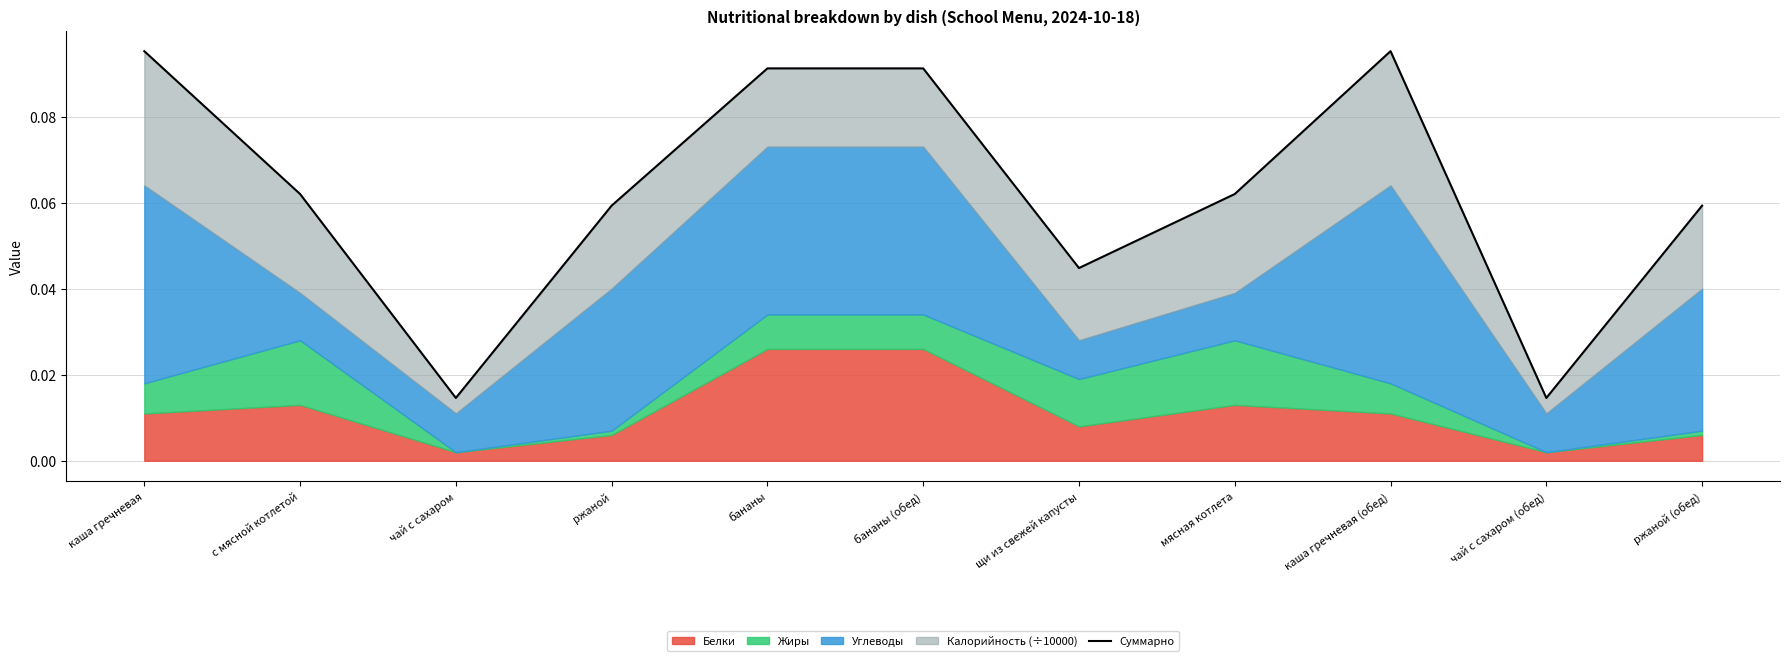

True or false: the data shows 0.0 at ржаной.

False